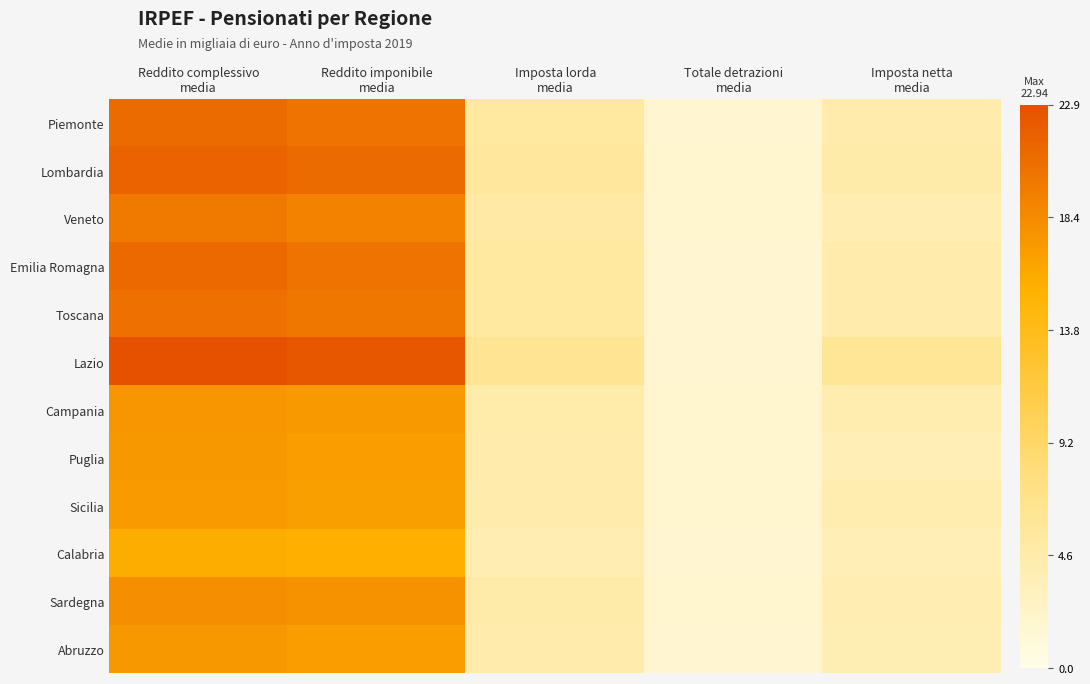

Reading right to left, list all the values displayed in this chart.

Piemonte: Imposta netta
media=4.4	Totale detrazioni
media=1.7	Imposta lorda
media=5.4	Reddito imponibile
media=20.2	Reddito complessivo
media=20.8
Lombardia: Imposta netta
media=4.7	Totale detrazioni
media=1.7	Imposta lorda
media=5.6	Reddito imponibile
media=20.8	Reddito complessivo
media=21.4
Veneto: Imposta netta
media=4.1	Totale detrazioni
media=1.7	Imposta lorda
media=5.1	Reddito imponibile
media=19.0	Reddito complessivo
media=19.6
Emilia Romagna: Imposta netta
media=4.4	Totale detrazioni
media=1.7	Imposta lorda
media=5.4	Reddito imponibile
media=20.2	Reddito complessivo
media=21.0
Toscana: Imposta netta
media=4.4	Totale detrazioni
media=1.6	Imposta lorda
media=5.3	Reddito imponibile
media=19.9	Reddito complessivo
media=20.5
Lazio: Imposta netta
media=6.0	Totale detrazioni
media=1.6	Imposta lorda
media=6.3	Reddito imponibile
media=22.4	Reddito complessivo
media=22.9
Campania: Imposta netta
media=4.2	Totale detrazioni
media=1.7	Imposta lorda
media=4.6	Reddito imponibile
media=17.3	Reddito complessivo
media=17.5
Puglia: Imposta netta
media=3.8	Totale detrazioni
media=1.8	Imposta lorda
media=4.5	Reddito imponibile
media=17.0	Reddito complessivo
media=17.3
Sicilia: Imposta netta
media=4.3	Totale detrazioni
media=1.8	Imposta lorda
media=4.6	Reddito imponibile
media=16.8	Reddito complessivo
media=17.1
Calabria: Imposta netta
media=3.7	Totale detrazioni
media=1.7	Imposta lorda
media=4.1	Reddito imponibile
media=15.6	Reddito complessivo
media=15.7
Sardegna: Imposta netta
media=4.1	Totale detrazioni
media=1.7	Imposta lorda
media=4.7	Reddito imponibile
media=17.8	Reddito complessivo
media=18.1
Abruzzo: Imposta netta
media=3.9	Totale detrazioni
media=1.7	Imposta lorda
media=4.5	Reddito imponibile
media=17.0	Reddito complessivo
media=17.3